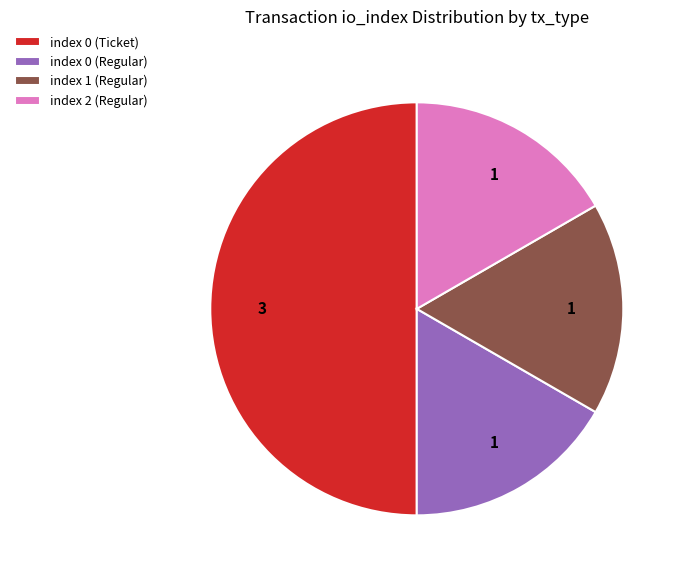

Does index 0 (Regular) account for over 50% of the chart?

No